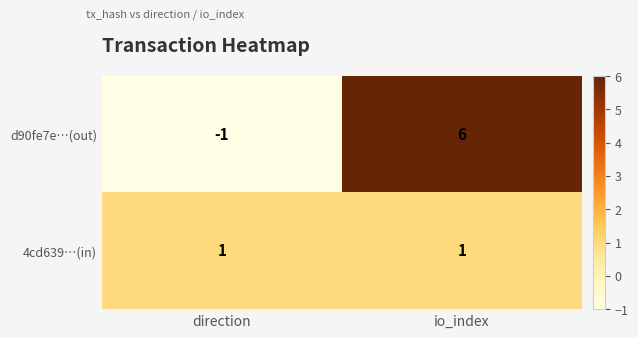

The value of d90fe7e…(out) at io_index is 6. True or false?

True